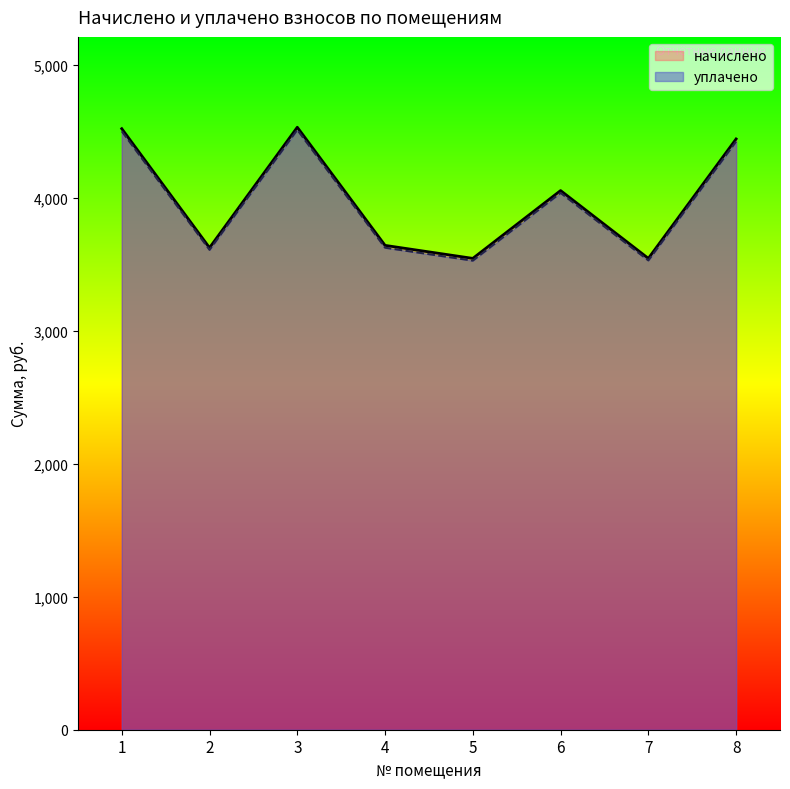

True or false: уплачено and начислено cross at least once.

False